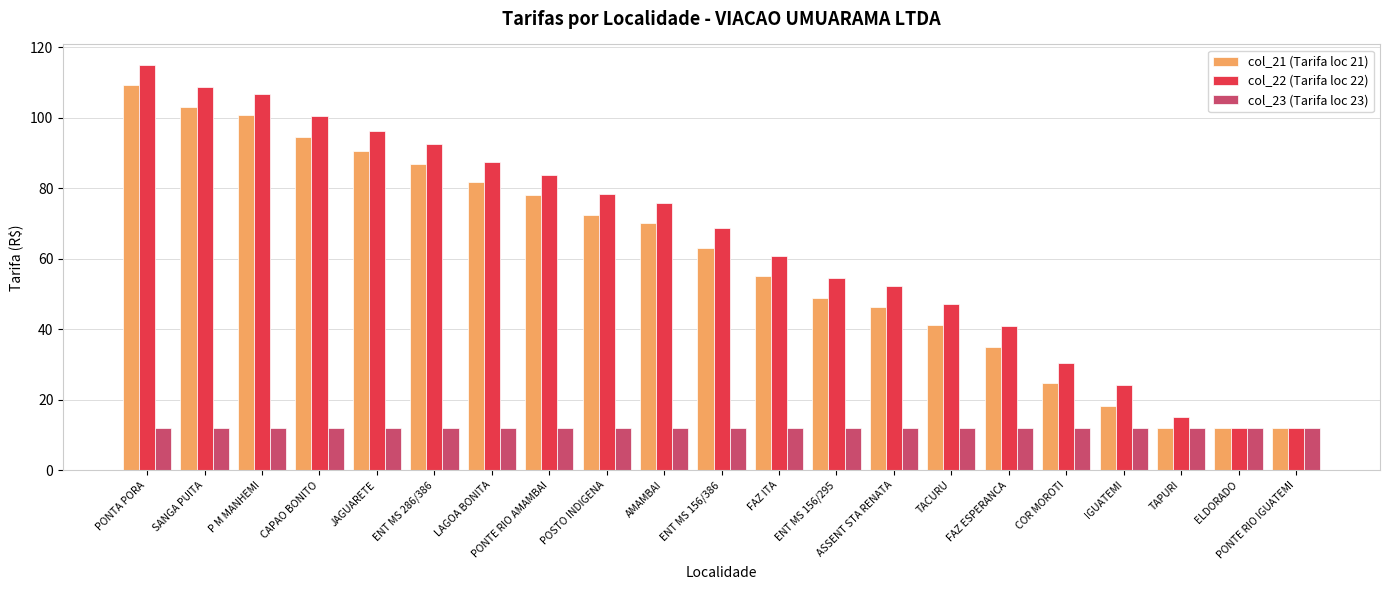

Reading left to right, what are all the values shown in this chart?

col_21 (Tarifa loc 21): 109.2	102.9	100.8	94.6	90.4	86.7	81.7	77.9	72.5	70.0	62.9	55.0	48.8	46.3	41.3	35.0	24.6	18.3	12.0	12.0	12.0
col_22 (Tarifa loc 22): 115.0	108.8	106.7	100.4	96.3	92.5	87.5	83.8	78.3	75.8	68.8	60.8	54.6	52.1	47.1	40.8	30.4	24.2	15.0	12.0	12.0
col_23 (Tarifa loc 23): 12.0	12.0	12.0	12.0	12.0	12.0	12.0	12.0	12.0	12.0	12.0	12.0	12.0	12.0	12.0	12.0	12.0	12.0	12.0	12.0	12.0